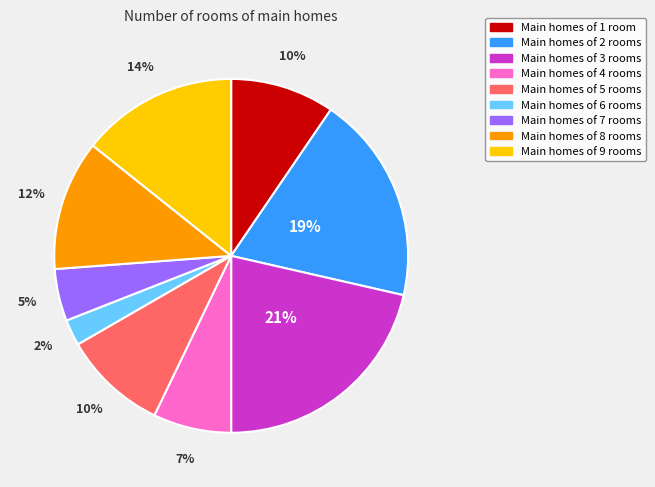

Is there a majority slice in this chart?

No